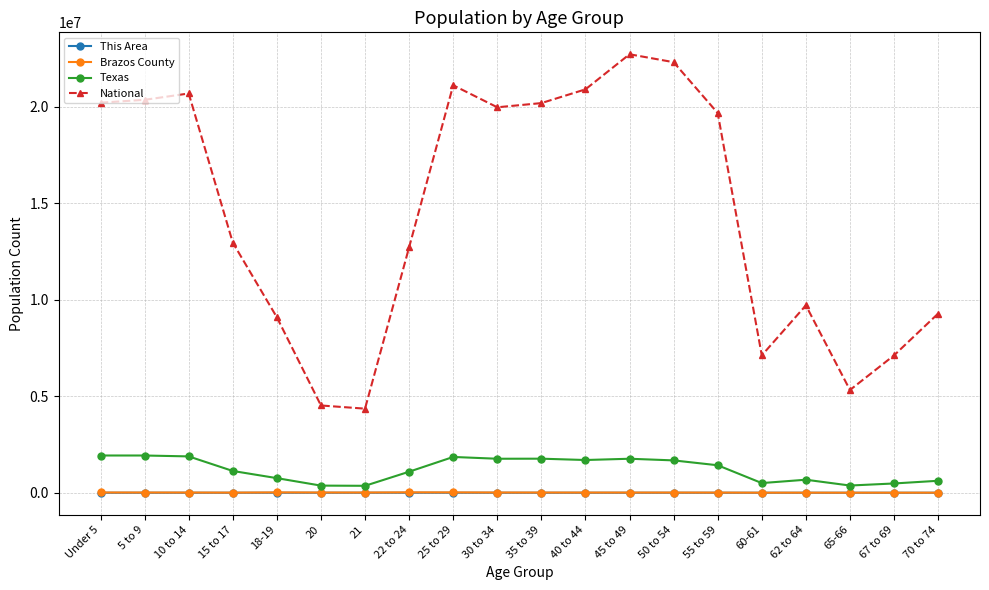

What value does the Brazos County series have at 35 to 39, to the nearest 100?

10100